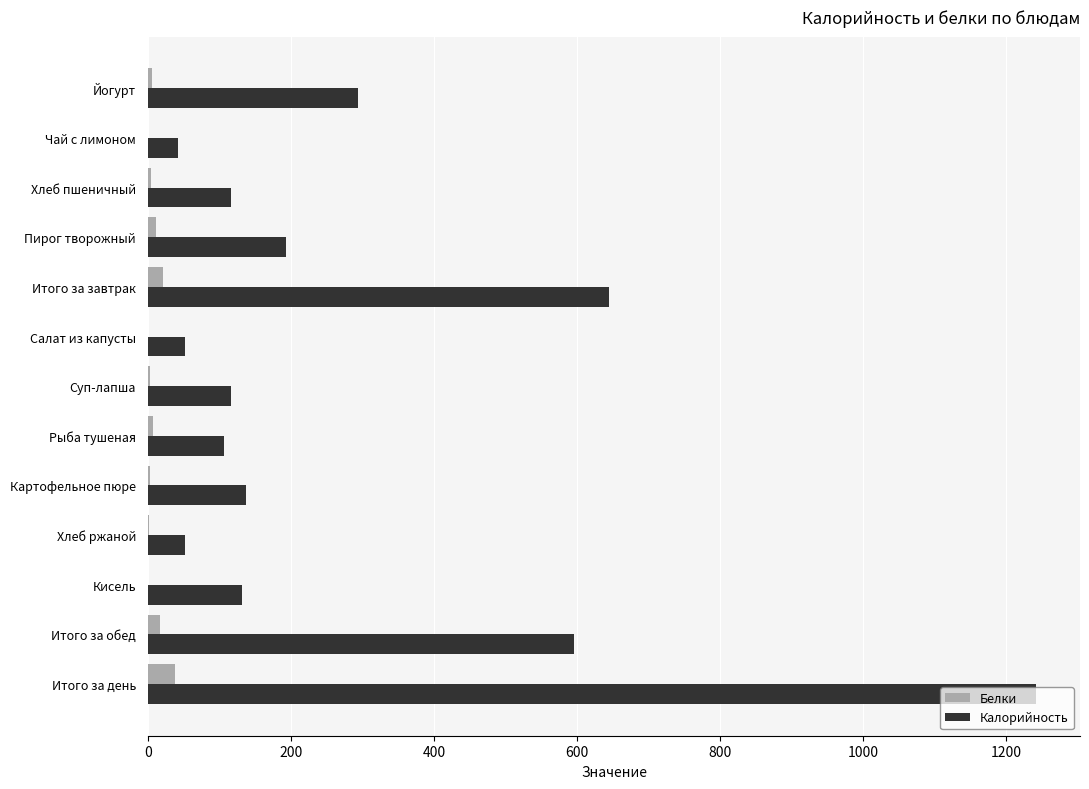

Which series has the widest spread of values?

Калорийность